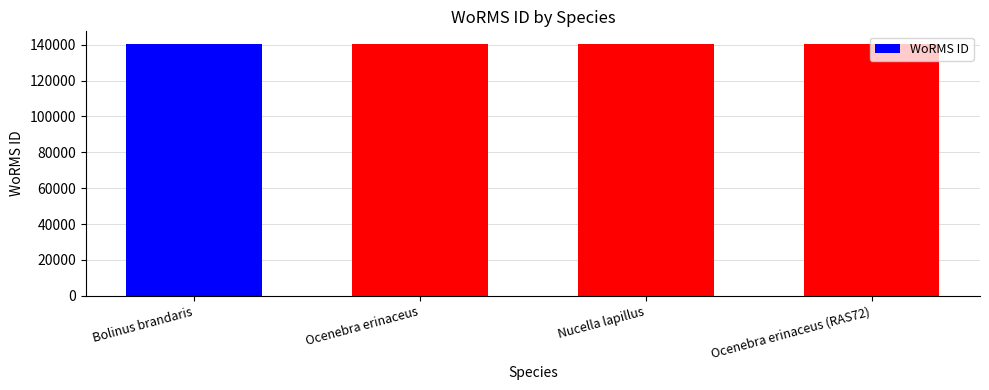

What is the sum of the values at Ocenebra erinaceus (RAS72) and Bolinus brandaris?

280794